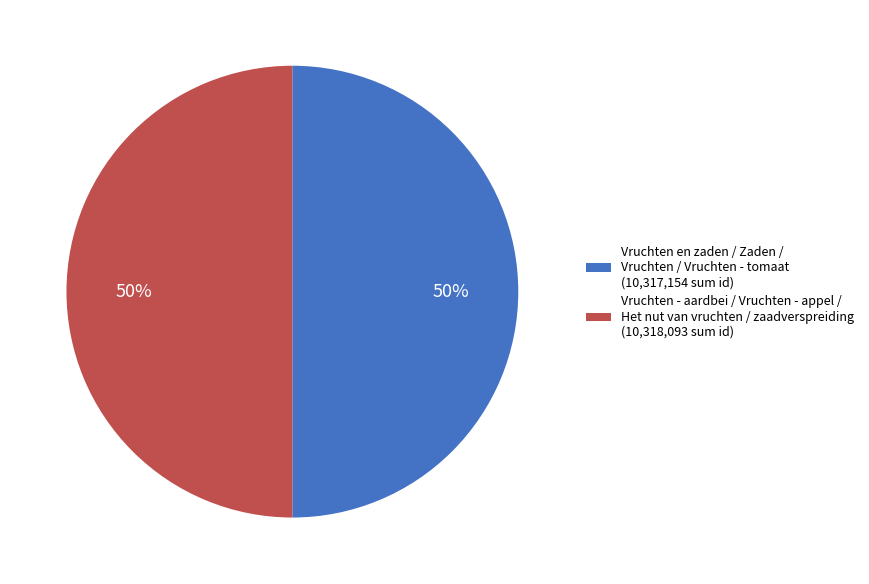

True or false: Vruchten - aardbei / Vruchten - appel / Het nut van vruchten / zaadverspreiding (10,318,093 sum id) accounts for 39% of the total.

False